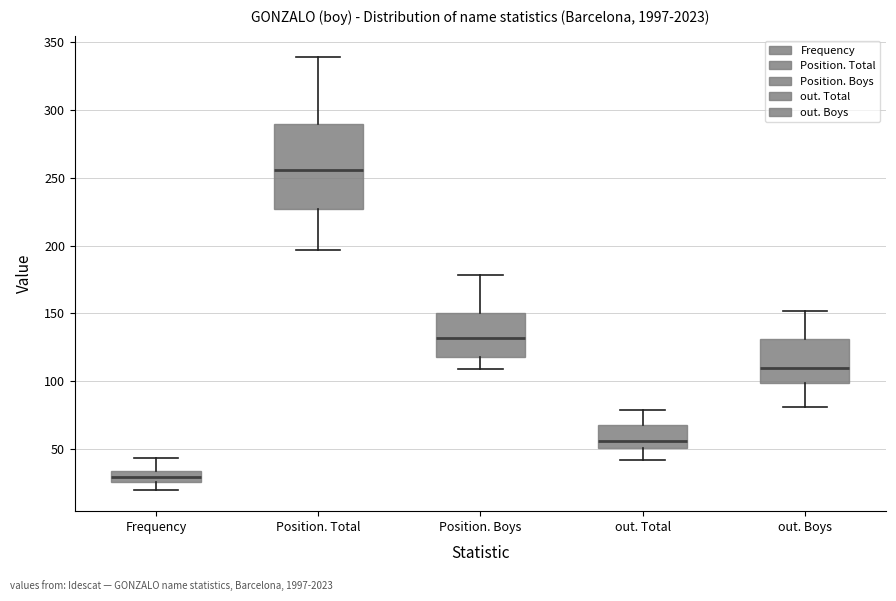

Reading left to right, read every box against the y-axis: the position of its median line, the range the box covers, and the ends of its whiskers. The values are not printed on the chart, so give them approximately, as read against the axis.

Frequency: median 30, box 25 to 35, whiskers 20 to 45
Position. Total: median 255, box 225 to 290, whiskers 195 to 340
Position. Boys: median 130, box 120 to 150, whiskers 110 to 180
out. Total: median 55, box 50 to 70, whiskers 40 to 80
out. Boys: median 110, box 100 to 130, whiskers 80 to 150